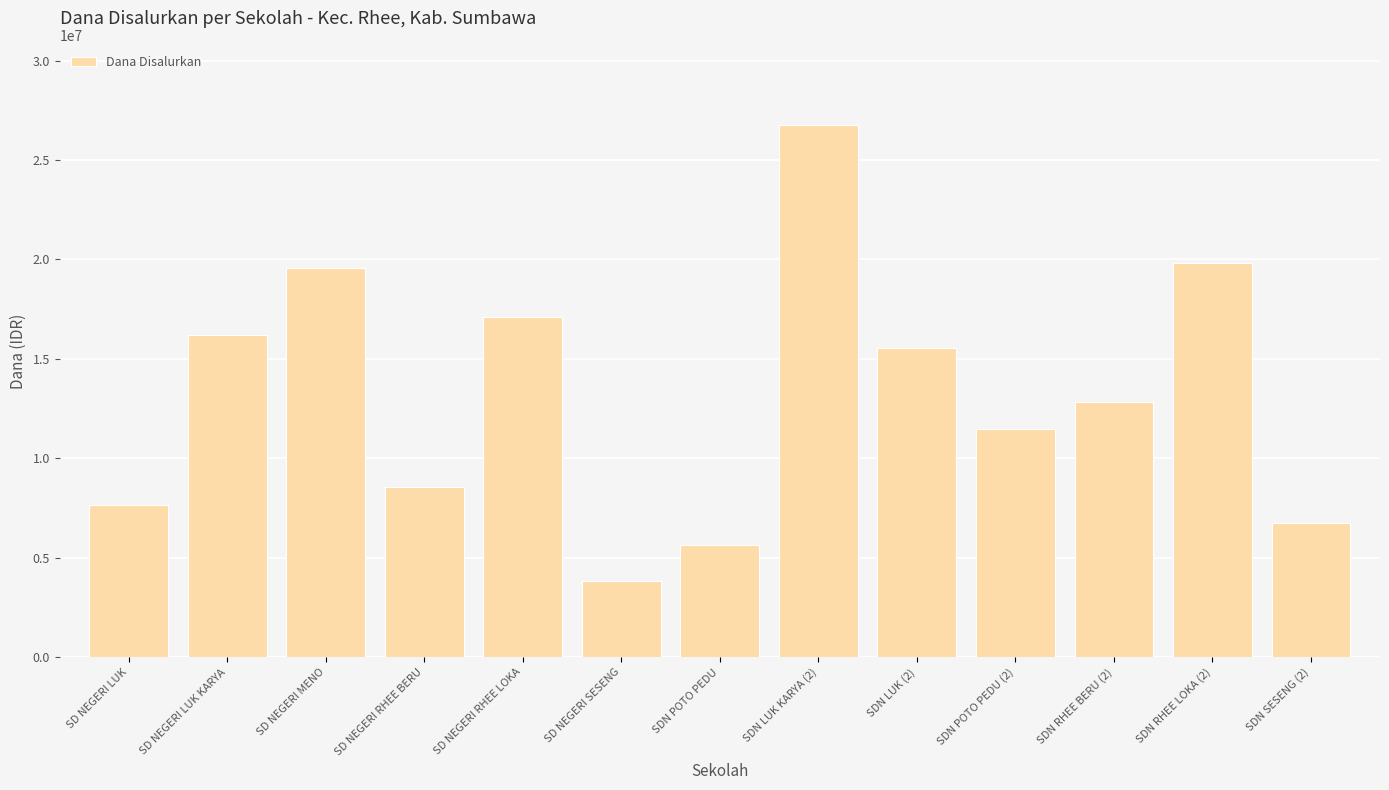

Read the value at SDN RHEE BERU (2), to the nearest 50.

12825000